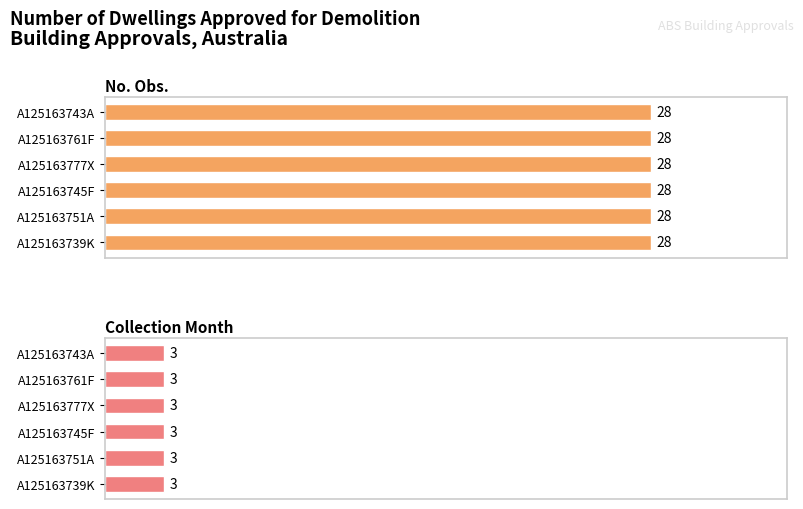

Is the value of Collection Month at A125163761F greater than the value of No. Obs. at A125163743A?

No